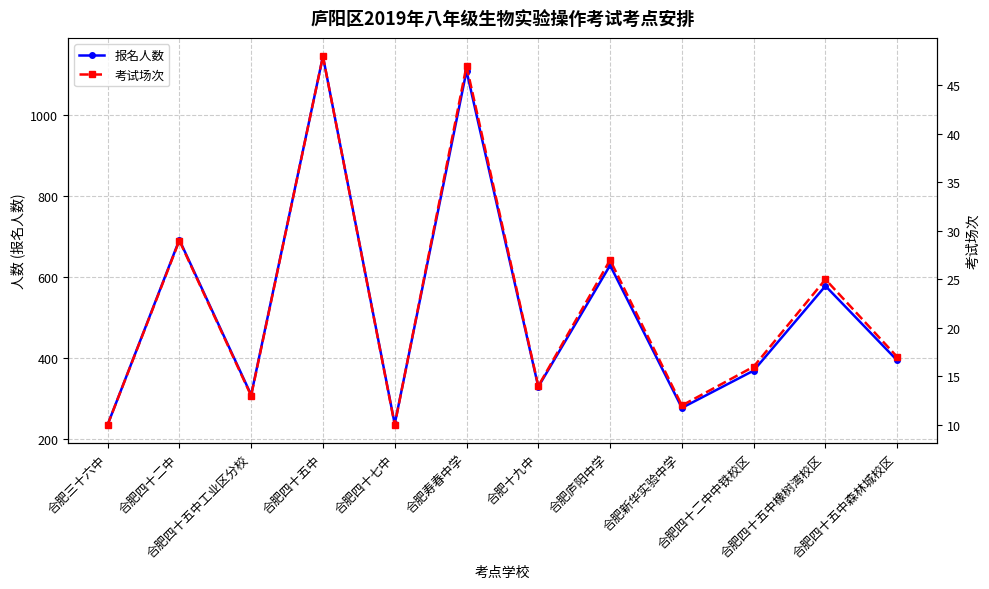

At which category does the chart reach its peak across all series?

合肥四十五中